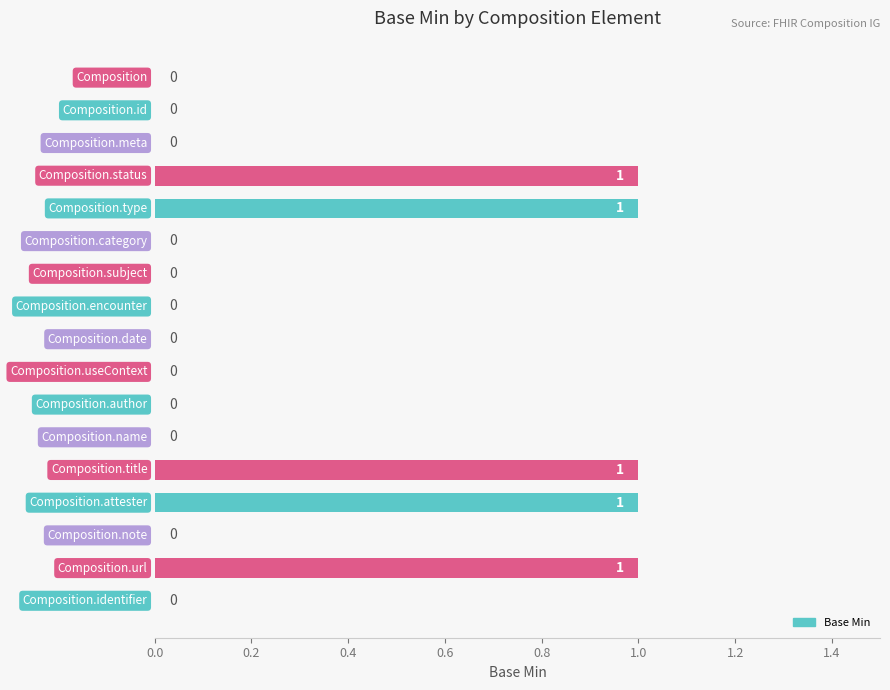

What is the sum of all values?

5